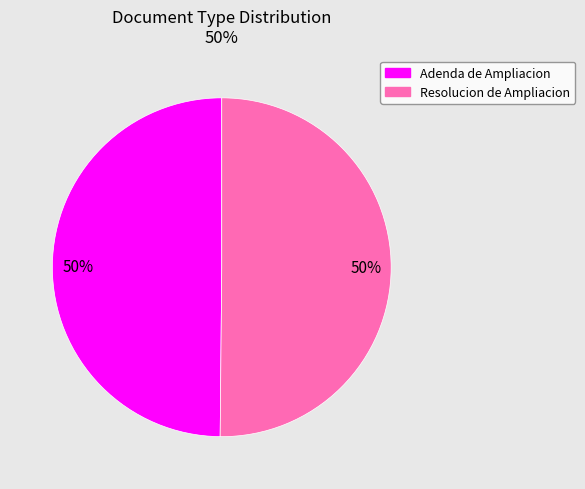

Do Adenda de Ampliacion and Resolucion de Ampliacion together represent more than half of the pie?

Yes